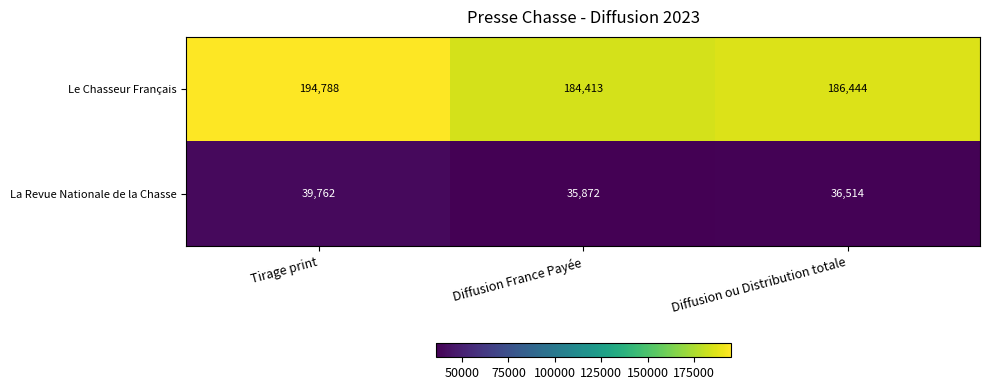

What is the minimum value shown in the chart?

35872